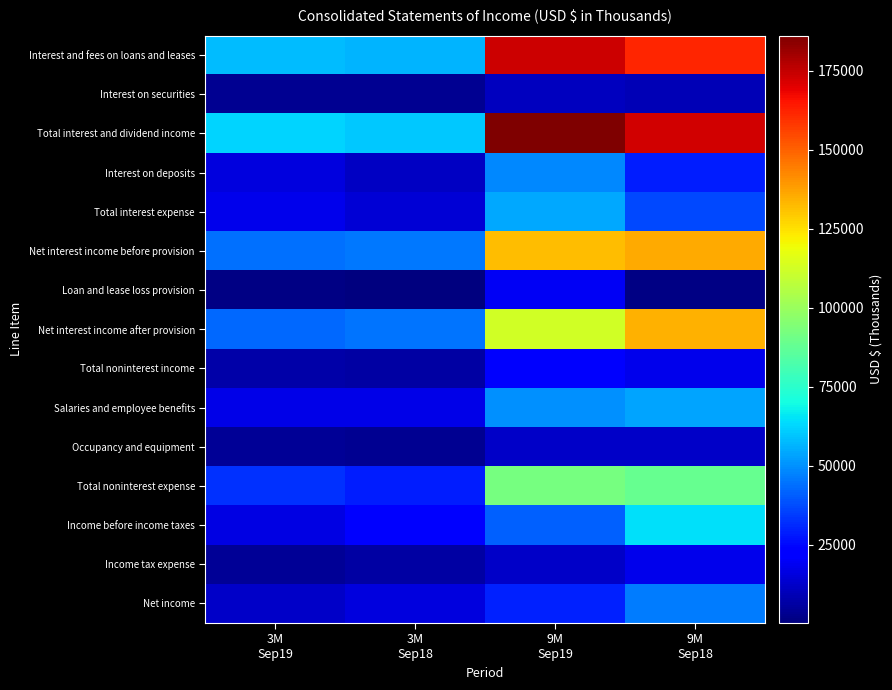

Reading right to left, extract all data points from this chart.

Interest and fees on loans and leases: 9M
Sep18=161643	9M
Sep19=173135	3M
Sep18=56361	3M
Sep19=57929
Interest on securities: 9M
Sep18=9541	9M
Sep19=10996	3M
Sep18=3238	3M
Sep19=3769
Total interest and dividend income: 9M
Sep18=172440	9M
Sep19=186074	3M
Sep18=60036	3M
Sep19=62177
Interest on deposits: 9M
Sep18=28944	9M
Sep19=48406	3M
Sep18=11694	3M
Sep19=15995
Total interest expense: 9M
Sep18=37073	9M
Sep19=54138	3M
Sep18=14707	3M
Sep19=18119
Net interest income before provision: 9M
Sep18=135367	9M
Sep19=131936	3M
Sep18=45329	3M
Sep19=44058
Loan and lease loss provision: 9M
Sep18=949	9M
Sep19=19418	3M
Sep18=200	3M
Sep19=1602
Net interest income after provision: 9M
Sep18=134418	9M
Sep19=112518	3M
Sep18=45129	3M
Sep19=42456
Total noninterest income: 9M
Sep18=18220	9M
Sep19=20843	3M
Sep18=6215	3M
Sep19=6860
Salaries and employee benefits: 9M
Sep18=53590	9M
Sep19=50149	3M
Sep18=17436	3M
Sep19=17530
Occupancy and equipment: 9M
Sep18=11839	9M
Sep19=12517	3M
Sep18=3685	3M
Sep19=4528
Total noninterest expense: 9M
Sep18=88274	9M
Sep19=91817	3M
Sep18=29008	3M
Sep19=32607
Income before income taxes: 9M
Sep18=64364	9M
Sep19=41544	3M
Sep18=22336	3M
Sep19=16709
Income tax expense: 9M
Sep18=17880	9M
Sep19=11840	3M
Sep18=6255	3M
Sep19=4333
Net income: 9M
Sep18=46484	9M
Sep19=29704	3M
Sep18=16081	3M
Sep19=12376